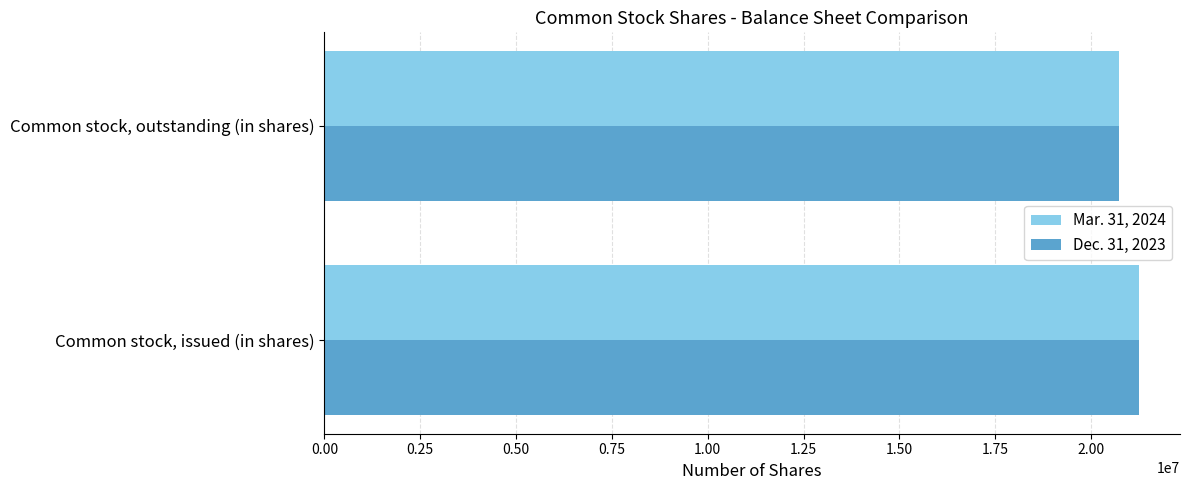

What is the greatest value displayed?

21256895